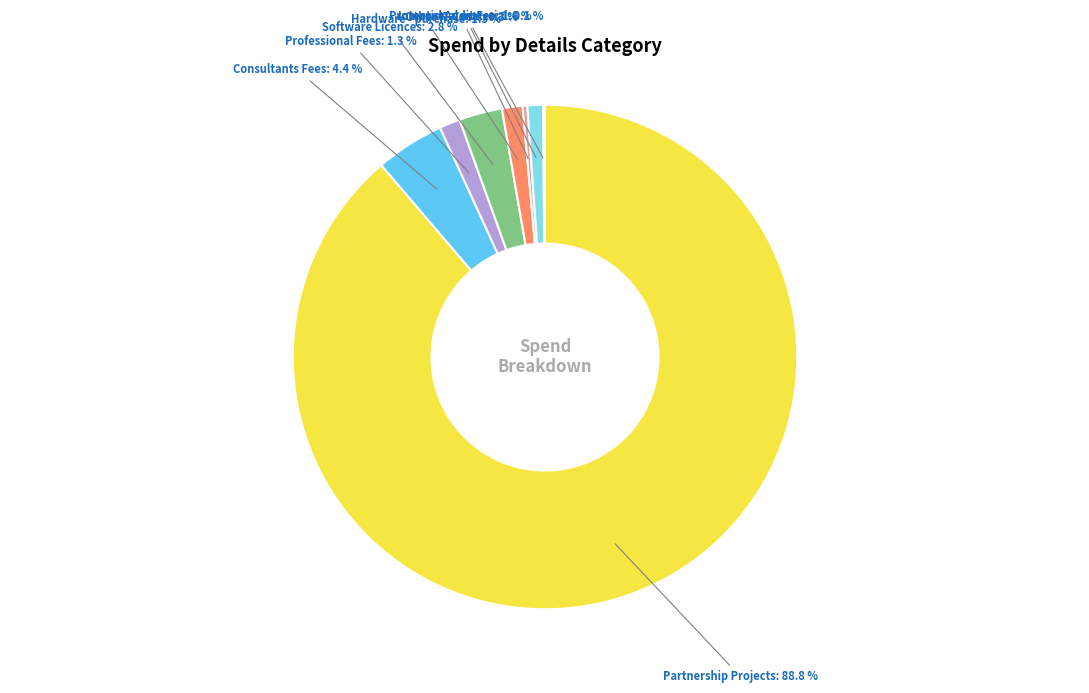

What is the largest slice in the pie chart?

Partnership Projects